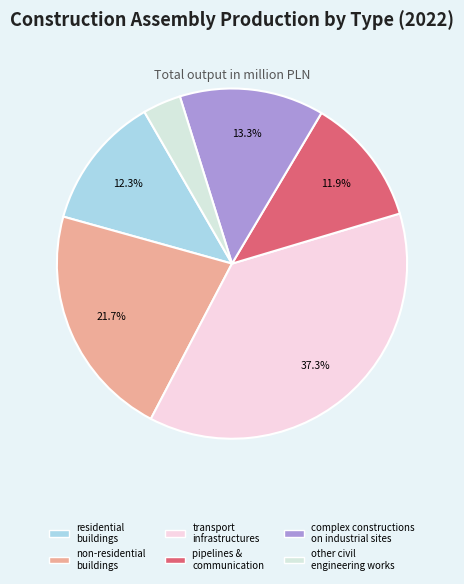

How many slices are in this pie chart?

6